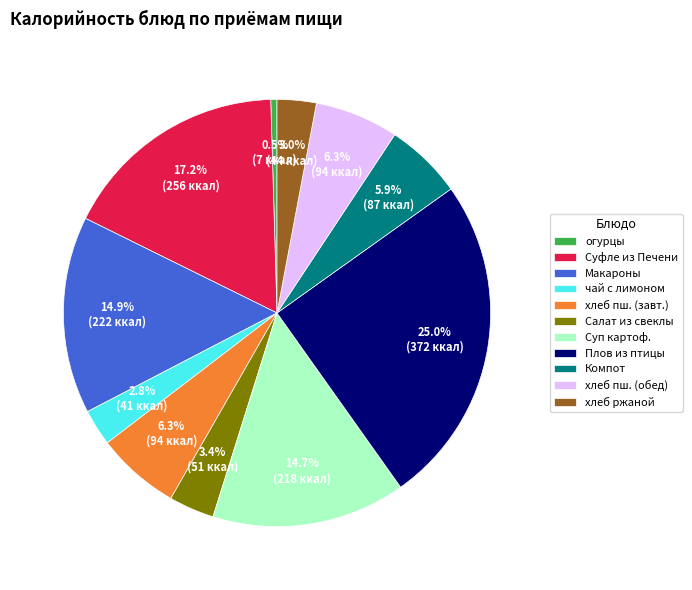

What is the total percentage of Суп картоф. and Суфле из Печени?

31.9%